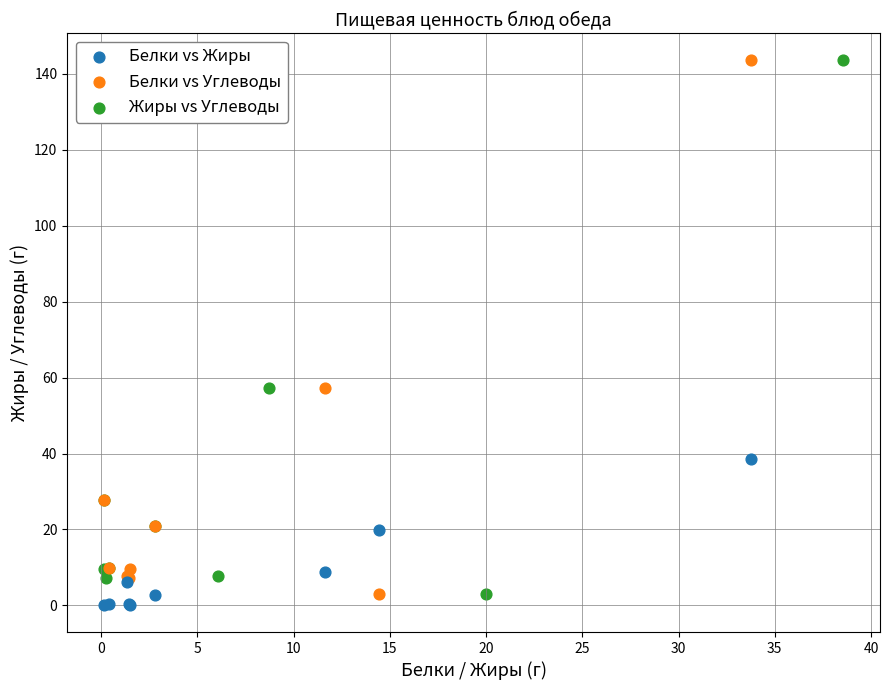

Which series contains the lowest Y value?

Белки vs Жиры